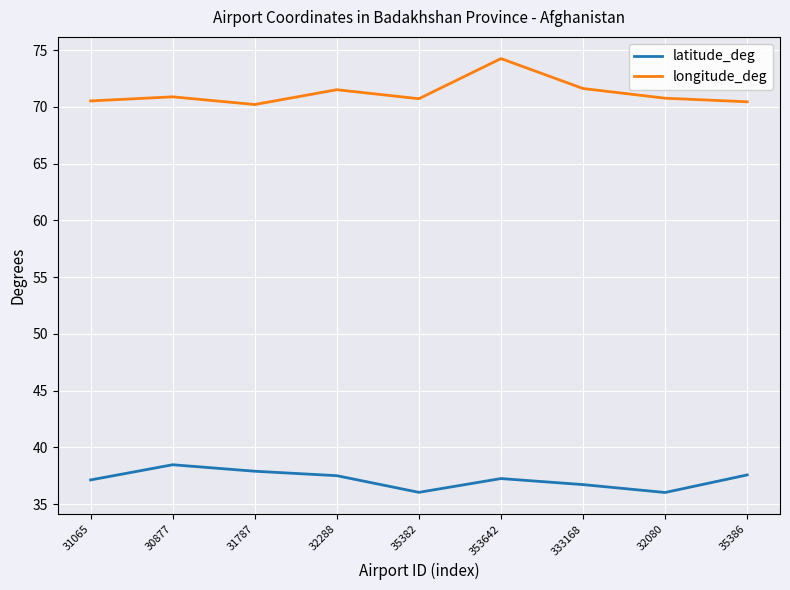

List the series in order of their overall mean, lowest first.

latitude_deg, longitude_deg